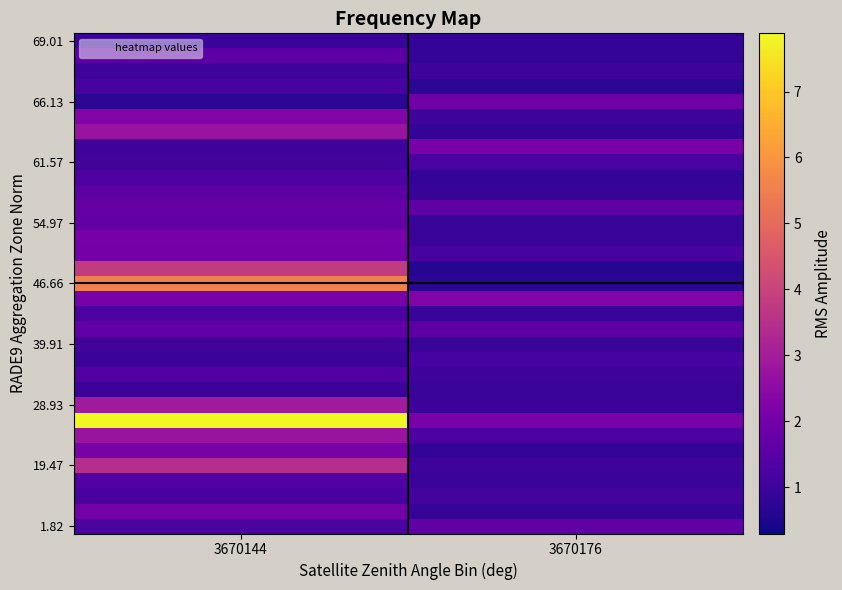

How many series are shown in this chart?

33